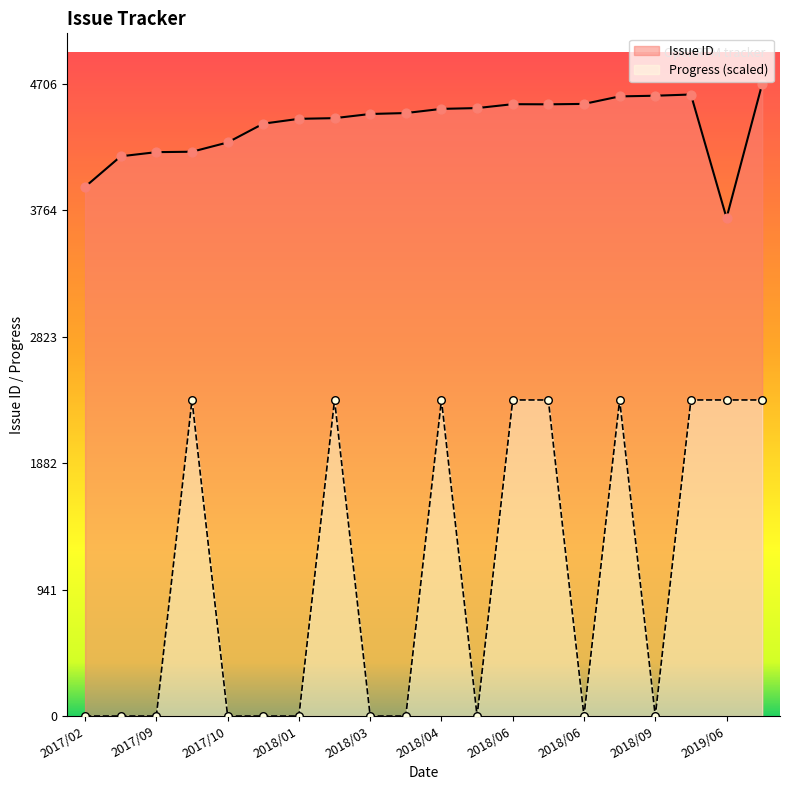

What are all the series names shown in the legend?

Issue ID, Progress (scaled)